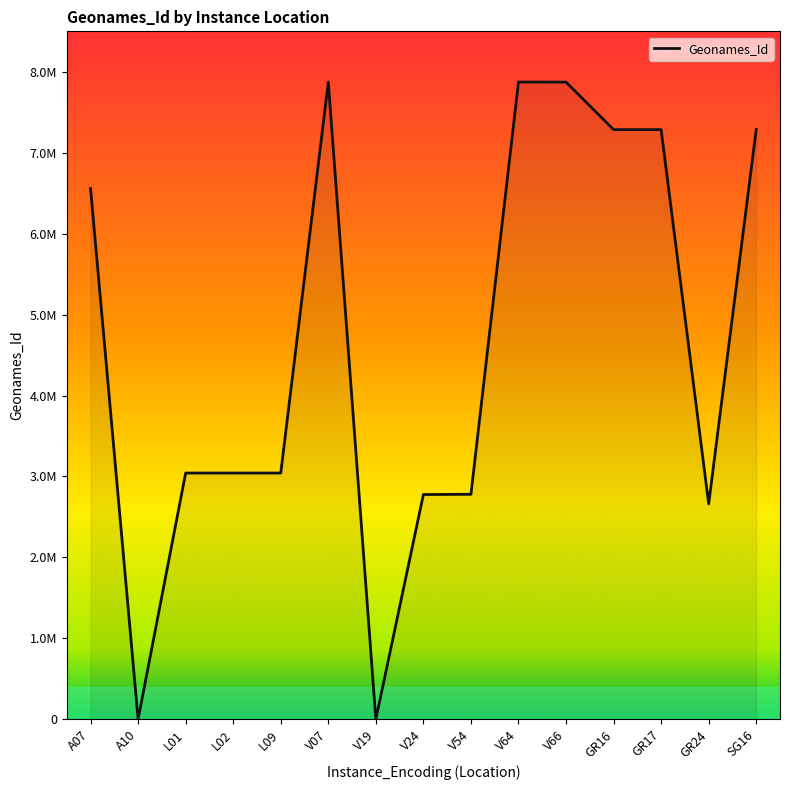

List the labels in order of value, smallest first.

A10, V19, GR24, V24, V54, L09, L01, L02, A07, GR17, GR16, SG16, V66, V07, V64